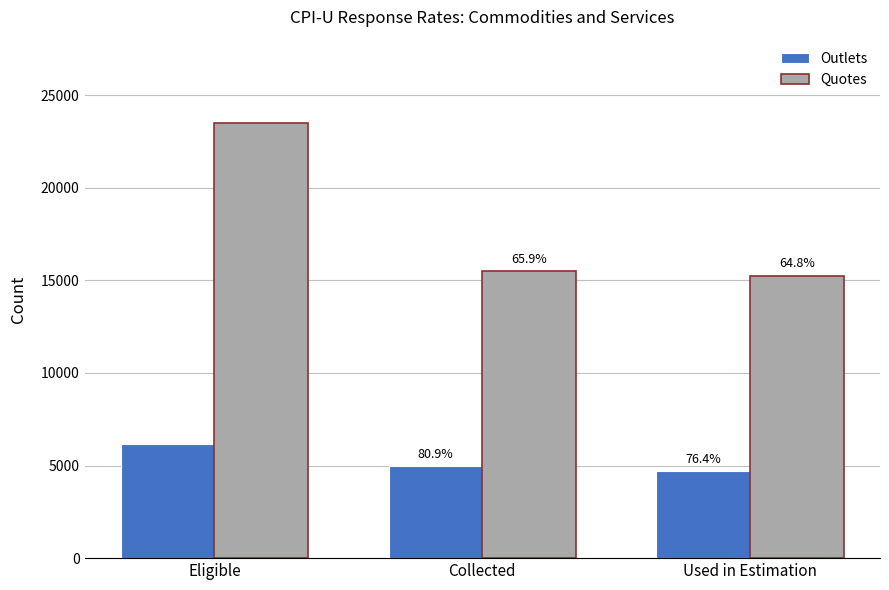

Does the chart contain stacked bars?

No